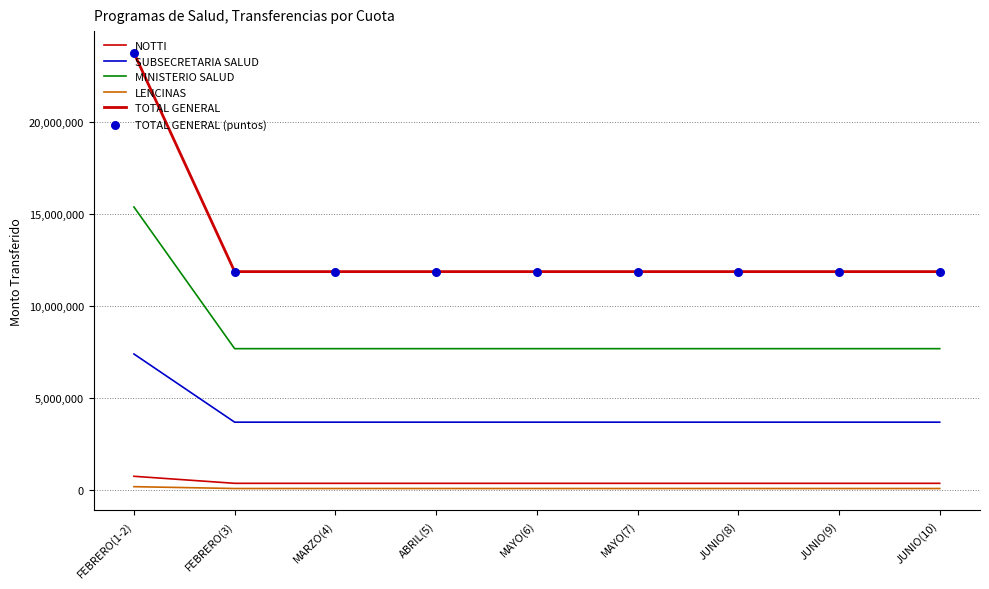

Does the chart have visible grid lines?

Yes